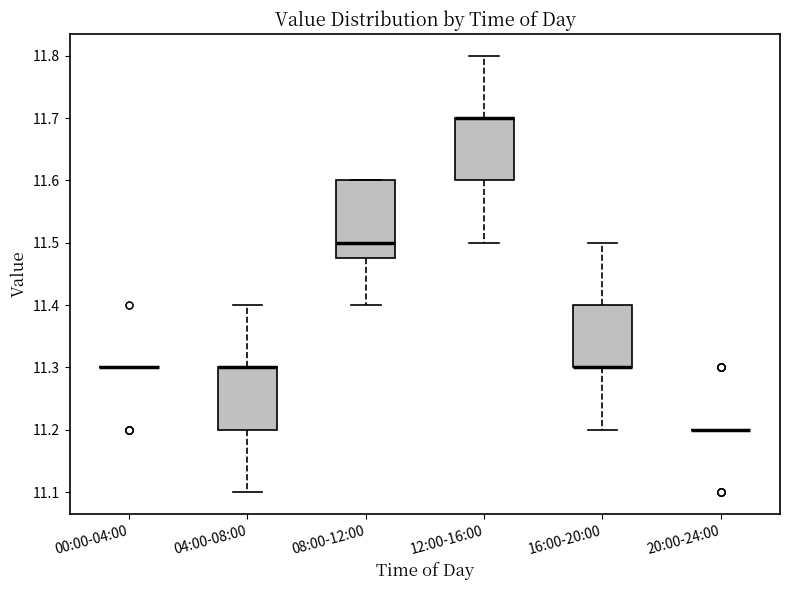

Reading left to right, read every box against the y-axis: the position of its median line, the range the box covers, and the ends of its whiskers. The values are not printed on the chart, so give them approximately, as read against the axis.

00:00-04:00: box collapsed to a line at 11.30, whiskers 11.30 to 11.30
04:00-08:00: median 11.30 (drawn on the box's upper edge), box 11.20 to 11.30, whiskers 11.10 to 11.40
08:00-12:00: median 11.50, box 11.48 to 11.60, whiskers 11.40 to 11.60
12:00-16:00: median 11.70 (drawn on the box's upper edge), box 11.60 to 11.70, whiskers 11.50 to 11.80
16:00-20:00: median 11.30 (drawn on the box's lower edge), box 11.30 to 11.40, whiskers 11.20 to 11.50
20:00-24:00: box collapsed to a line at 11.20, whiskers 11.20 to 11.20